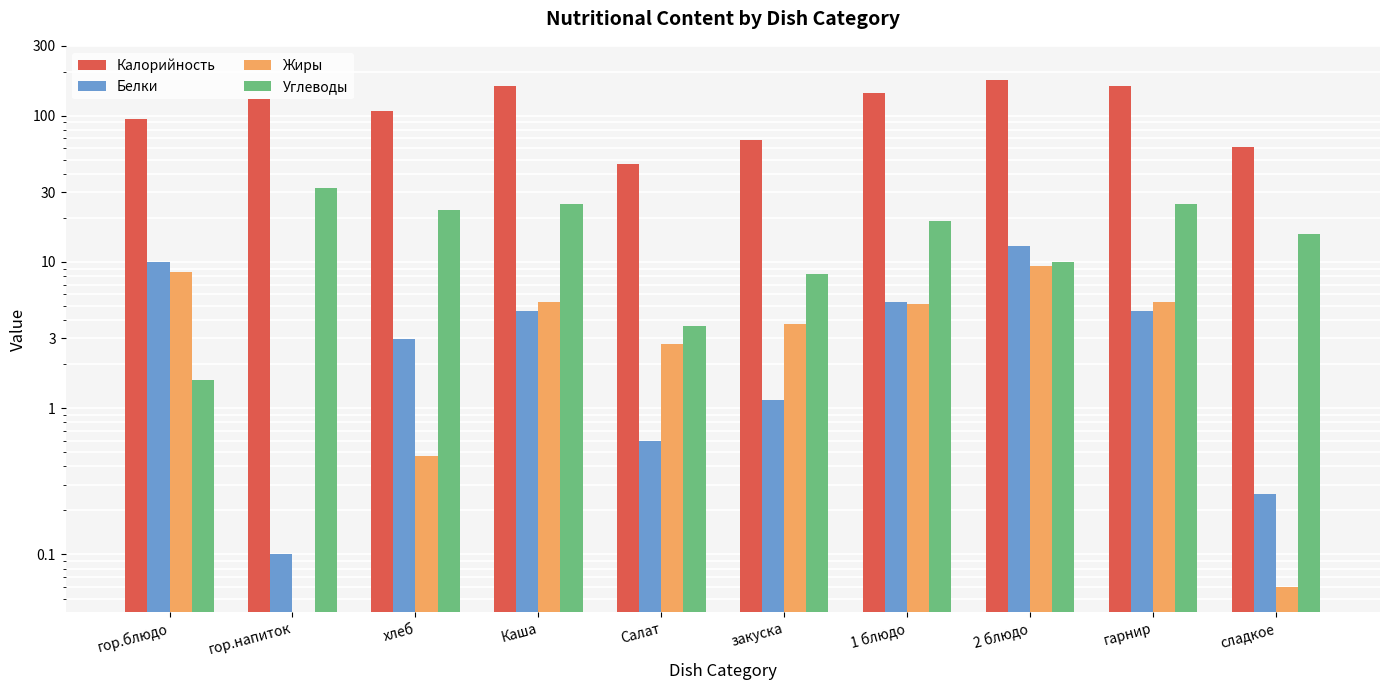

Reading right to left, transcribe all the data shown in this chart.

Калорийность: сладкое=61.1	гарнир=158.9	2 блюдо=174.9	1 блюдо=141.9	закуска=67.7	Салат=46.4	Каша=158.9	хлеб=106.8	гор.напиток=129.4	гор.блюдо=94.4
Белки: сладкое=0.3	гарнир=4.6	2 блюдо=12.8	1 блюдо=5.4	закуска=1.1	Салат=0.6	Каша=4.6	хлеб=3.0	гор.напиток=0.1	гор.блюдо=10.1
Жиры: сладкое=0.1	гарнир=5.3	2 блюдо=9.4	1 блюдо=5.2	закуска=3.7	Салат=2.7	Каша=5.3	хлеб=0.5	гор.напиток=0.0	гор.блюдо=8.5
Углеводы: сладкое=15.5	гарнир=24.7	2 блюдо=10.0	1 блюдо=18.9	закуска=8.2	Салат=3.7	Каша=24.7	хлеб=22.5	гор.напиток=32.1	гор.блюдо=1.6